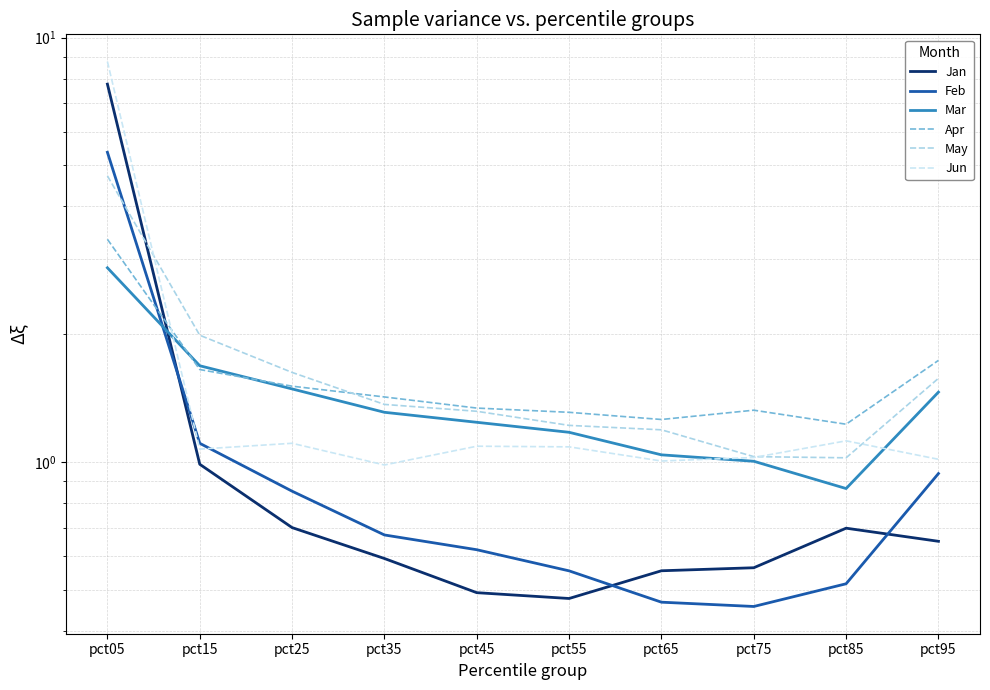

What are all the series names shown in the legend?

Jan, Feb, Mar, Apr, May, Jun